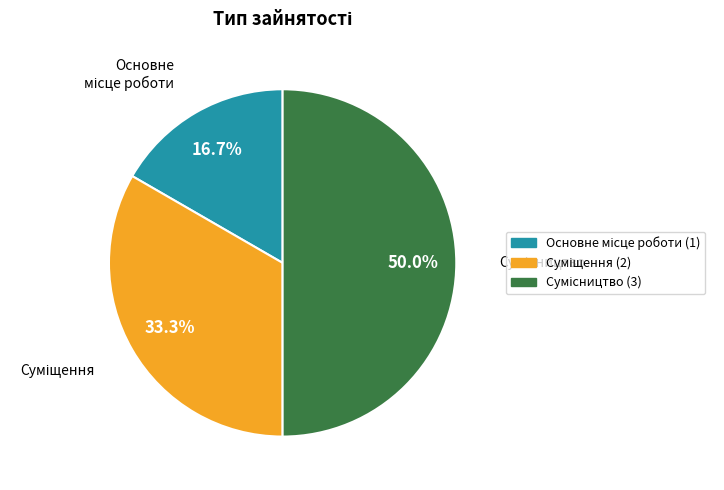

How many slices are in this pie chart?

3